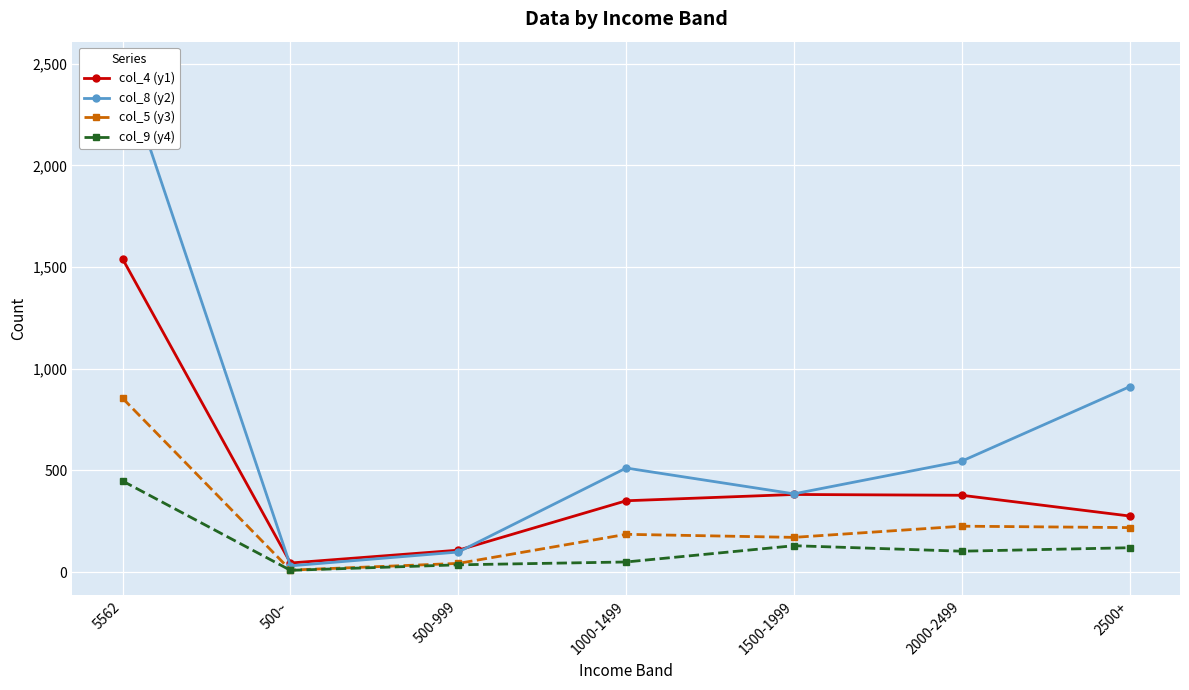

True or false: col_8 (y2) and col_4 (y1) cross at least once.

True